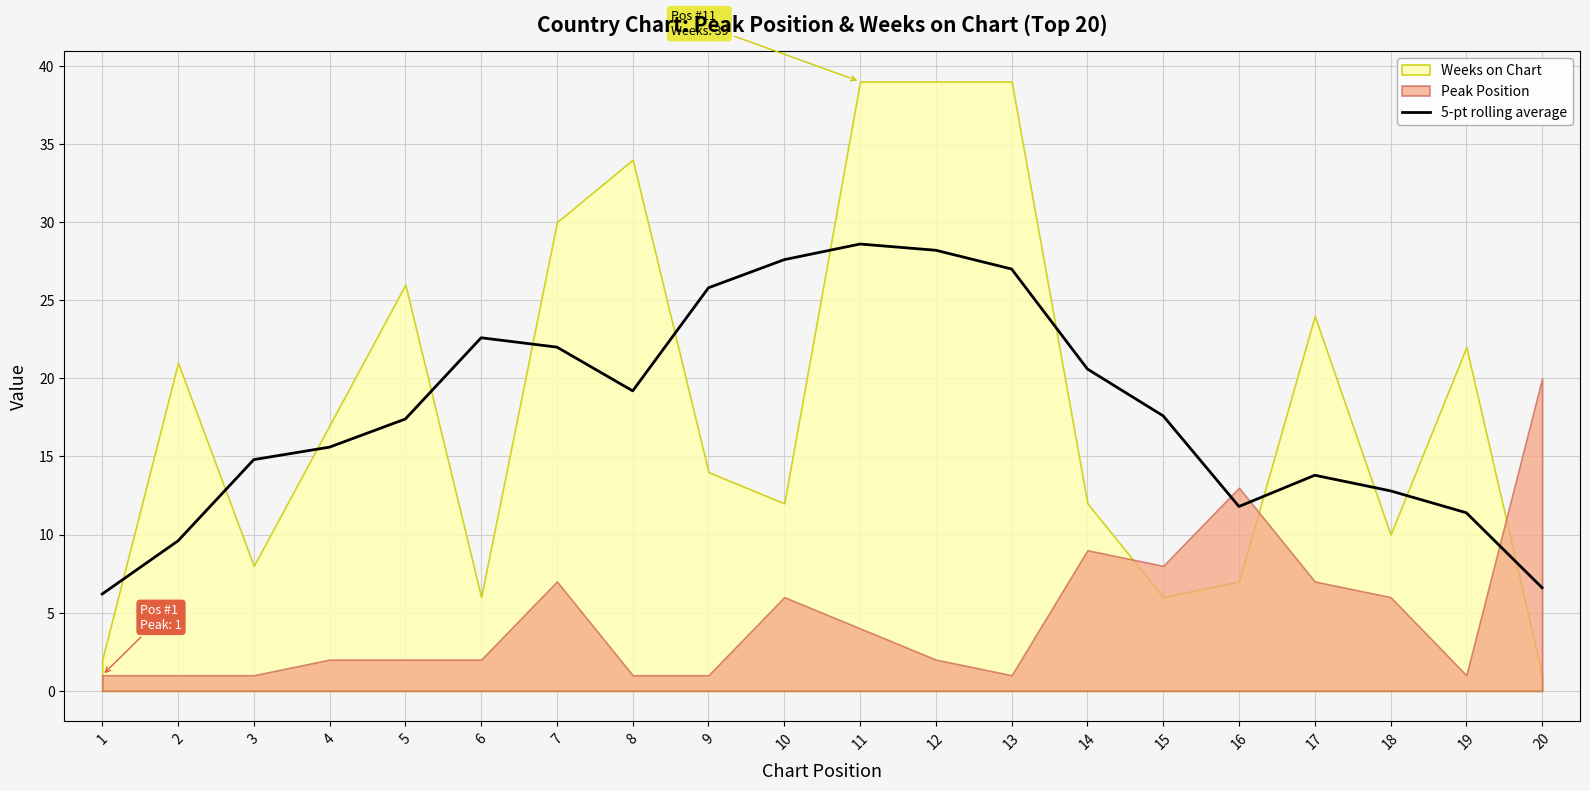

Count the number of categories in the chart.

20